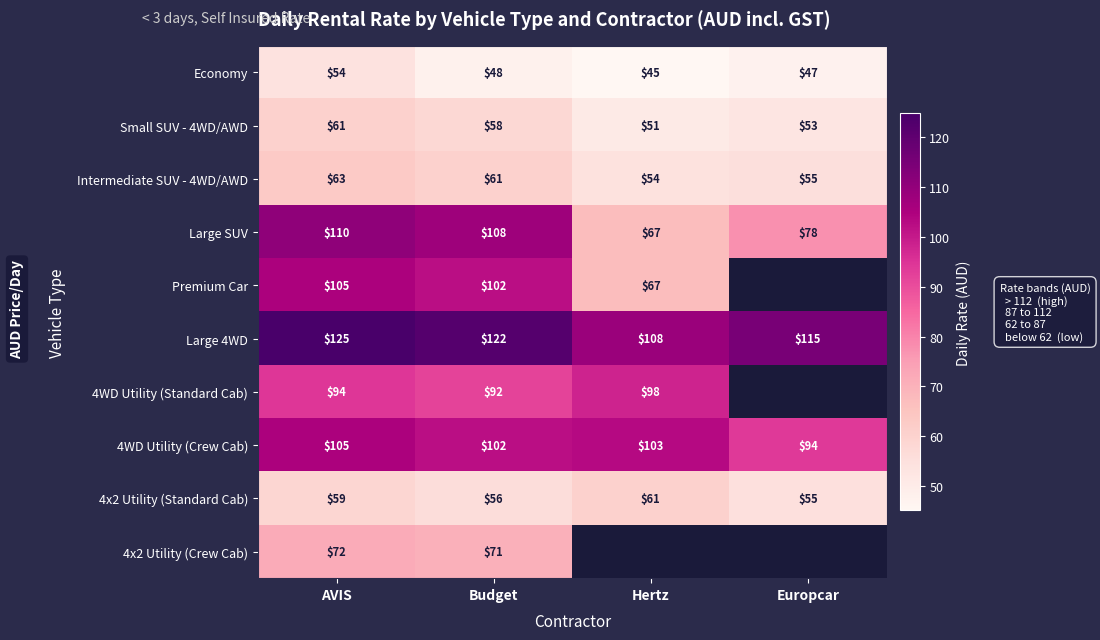

Count the number of data series in this chart.

10